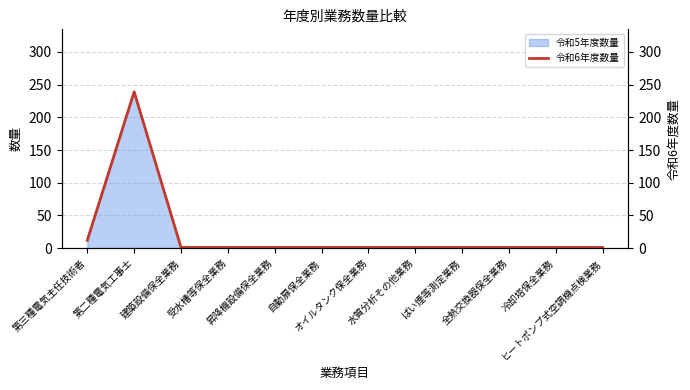

At which category does the chart reach its minimum across all series?

建築設備保全業務